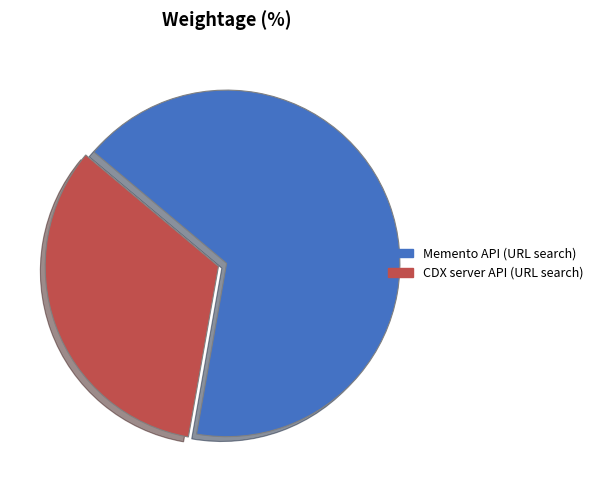

Which category has the smallest portion of the pie?

CDX server API (URL search)